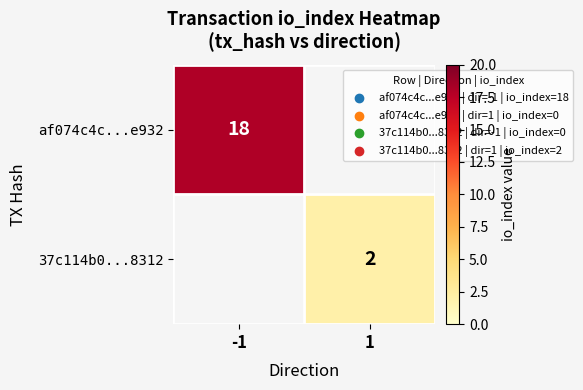

At how many categories does at least one series exceed 16?

1